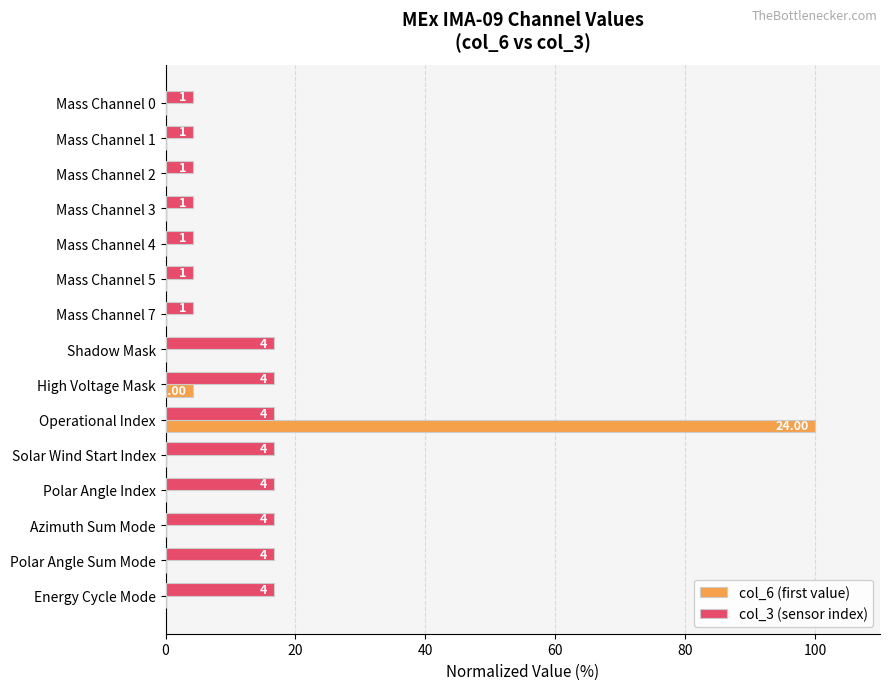

At how many categories does at least one series exceed 62?

1